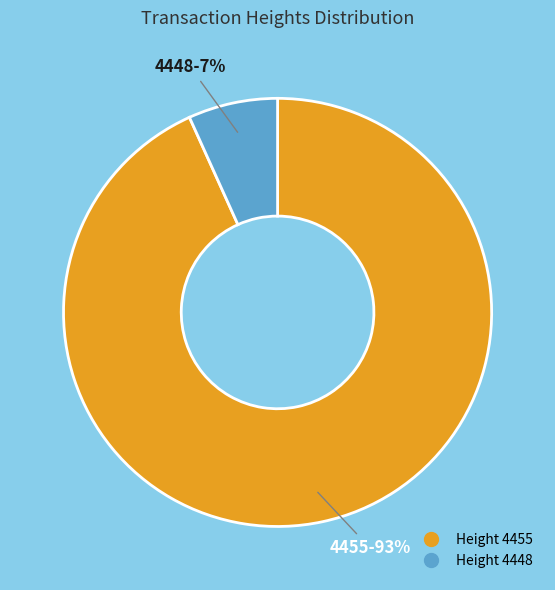

To the nearest percent, what is the difference between the largest and smallest slice percentages?

86%